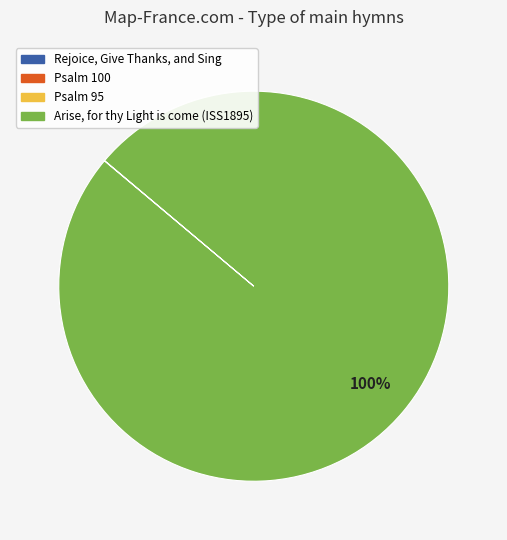

What percentage is the Arise, for thy Light is come (ISS1895) slice, to the nearest percent?

100%